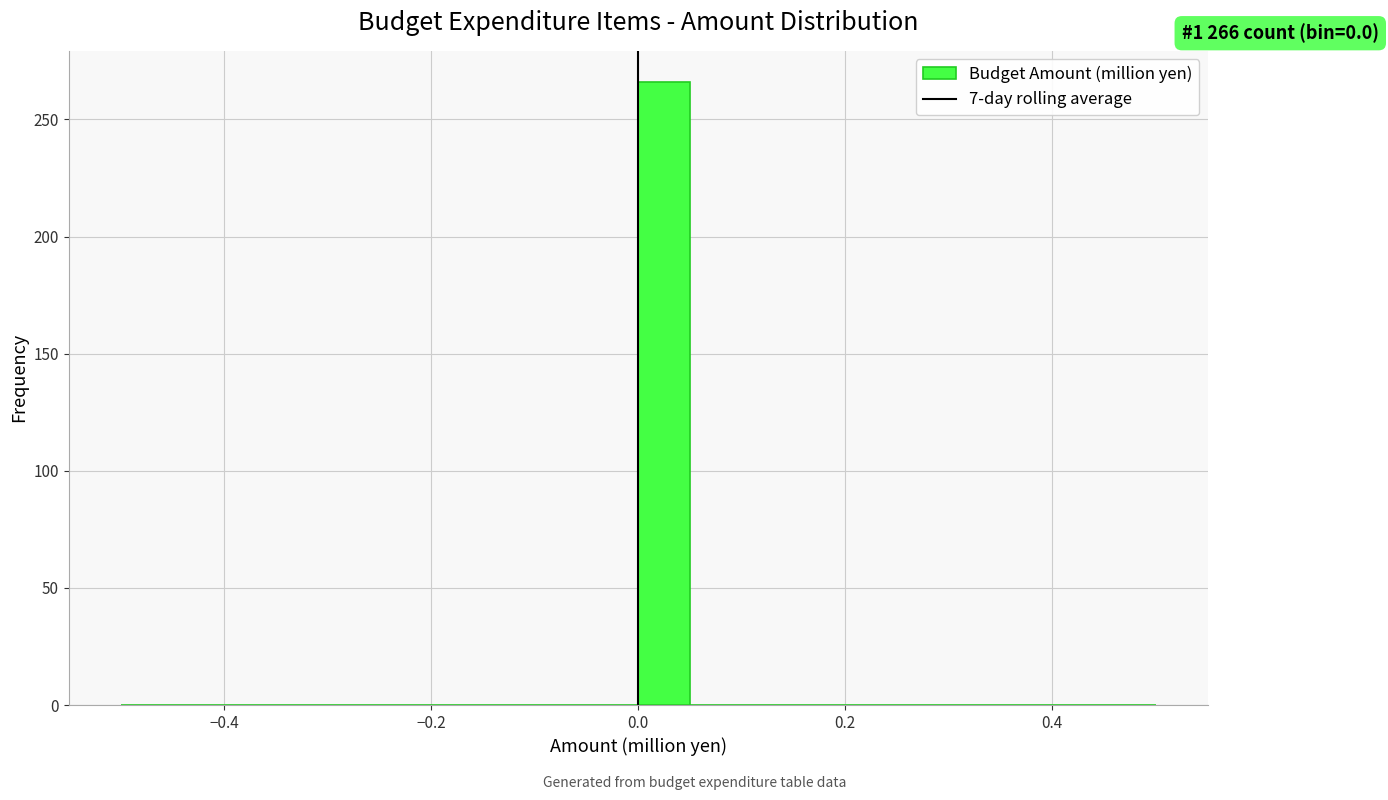

Around what value on the x-axis is the tallest bar? Give the approximate position of its centre, as read against the axis.

0.02